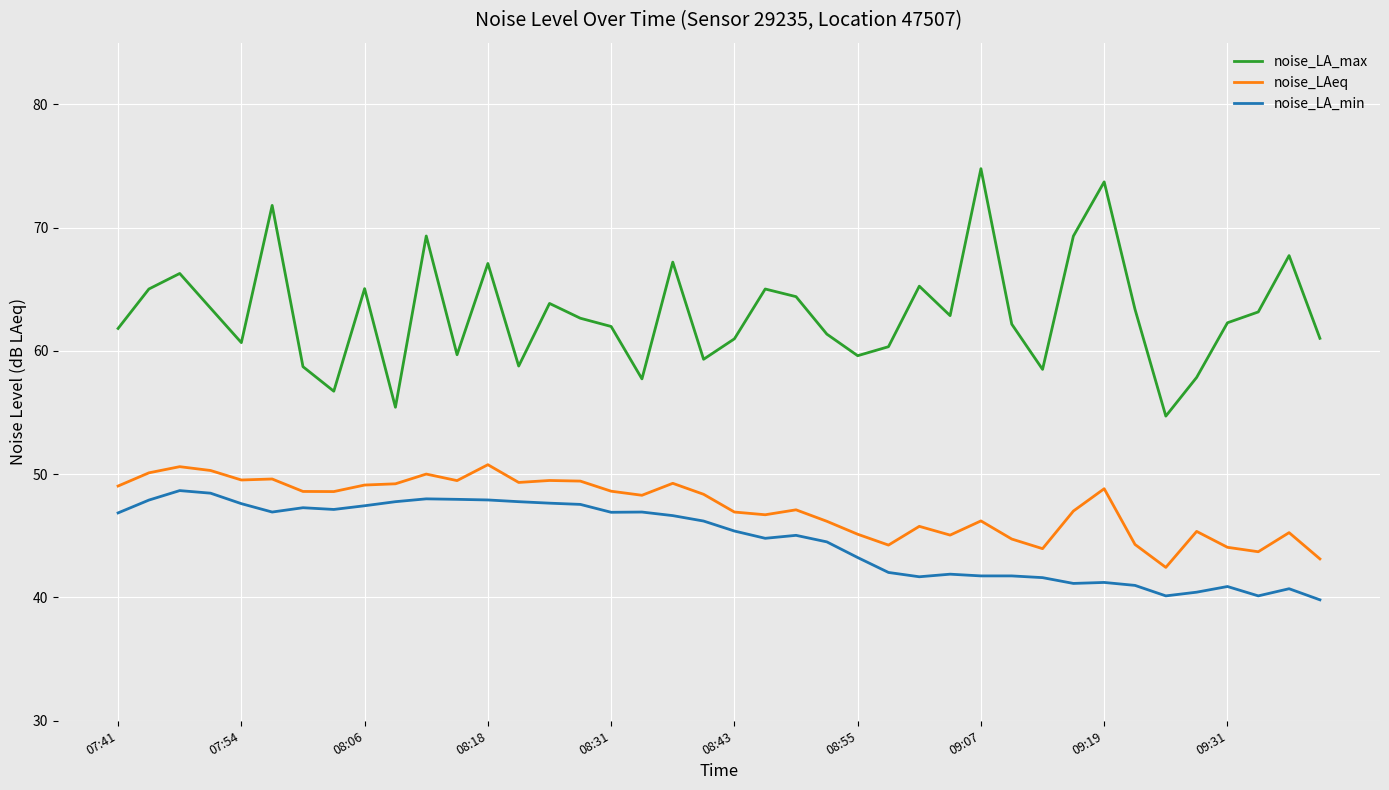

True or false: noise_LA_max and noise_LA_min intersect in this chart.

False